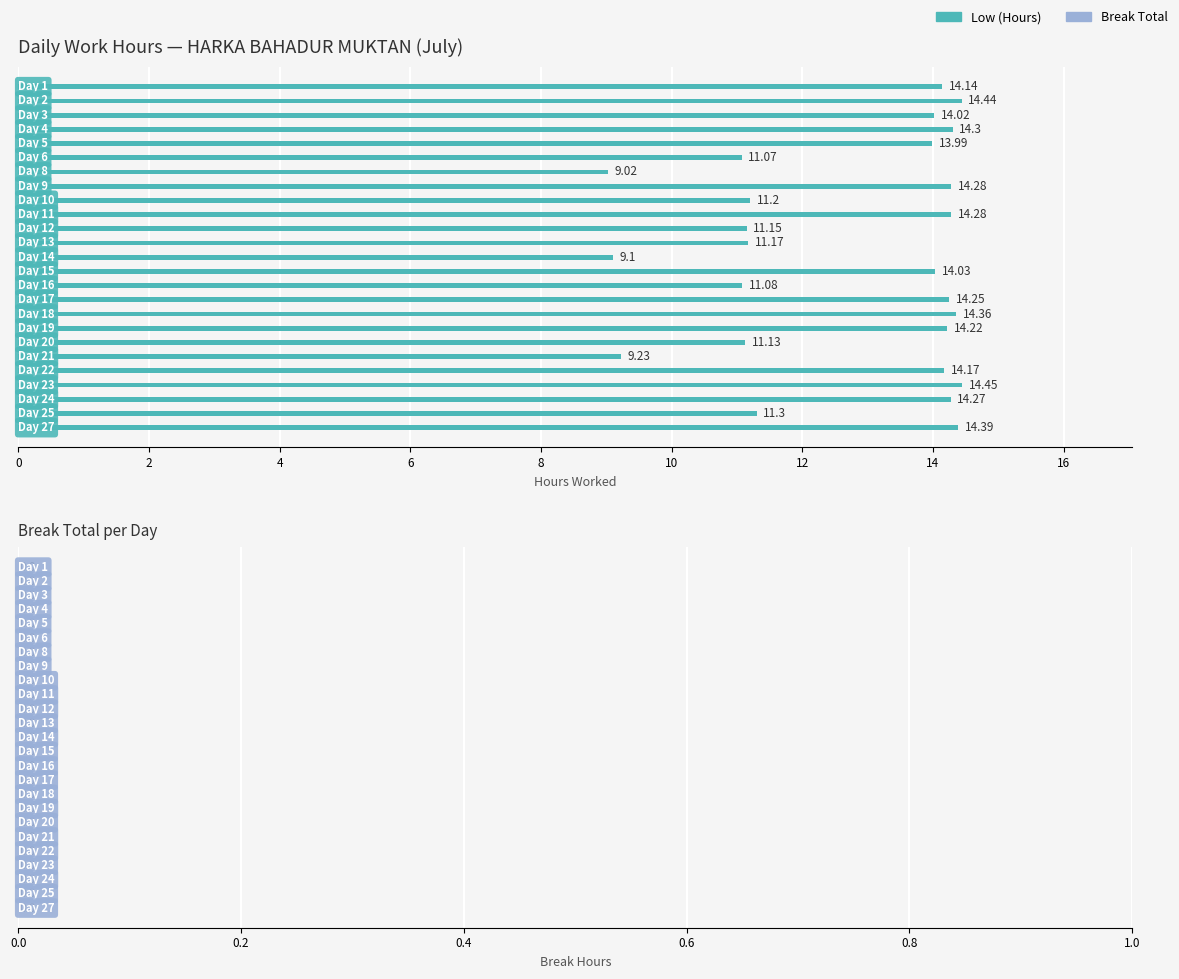

What is the average value?

12.8